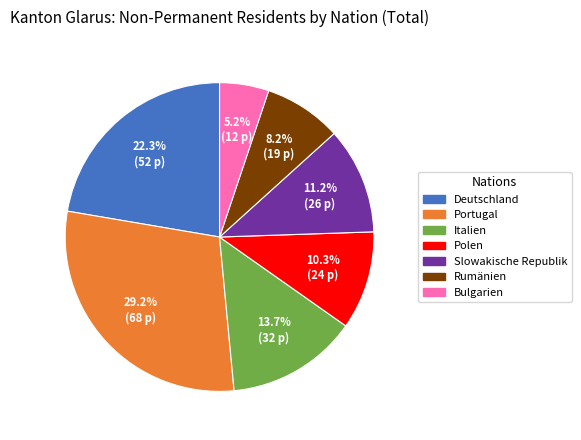

Which category has the biggest portion of the pie?

Portugal